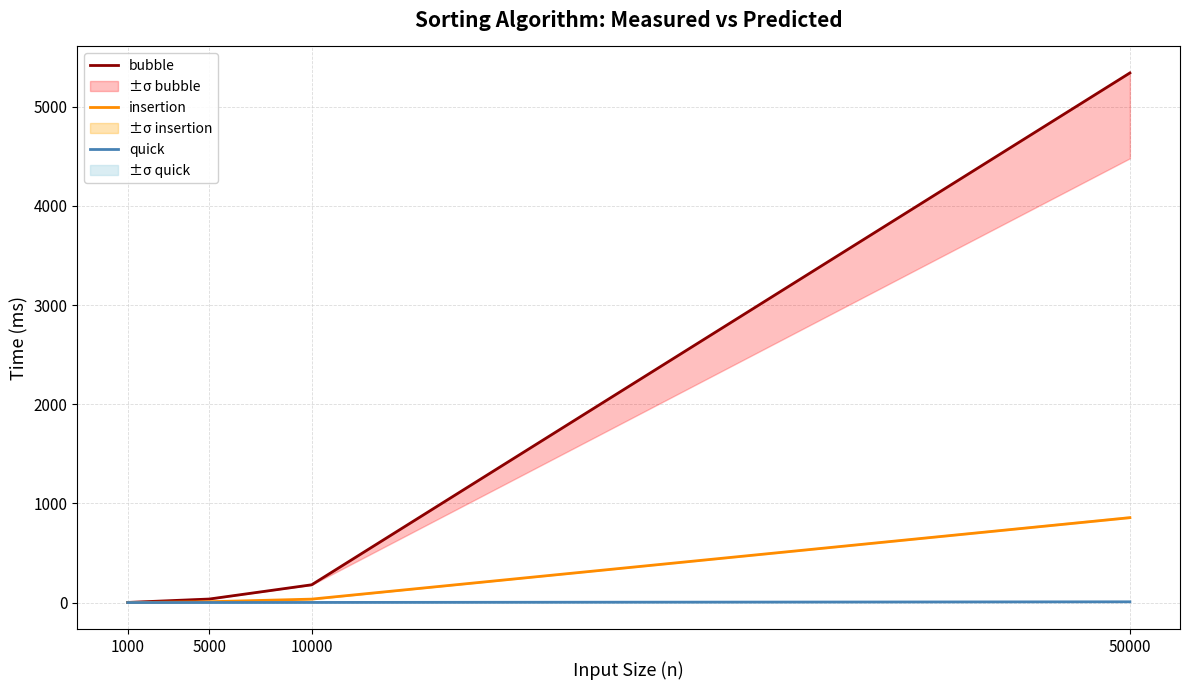

Rank the series by their average value, from lowest to highest.

quick, insertion, bubble